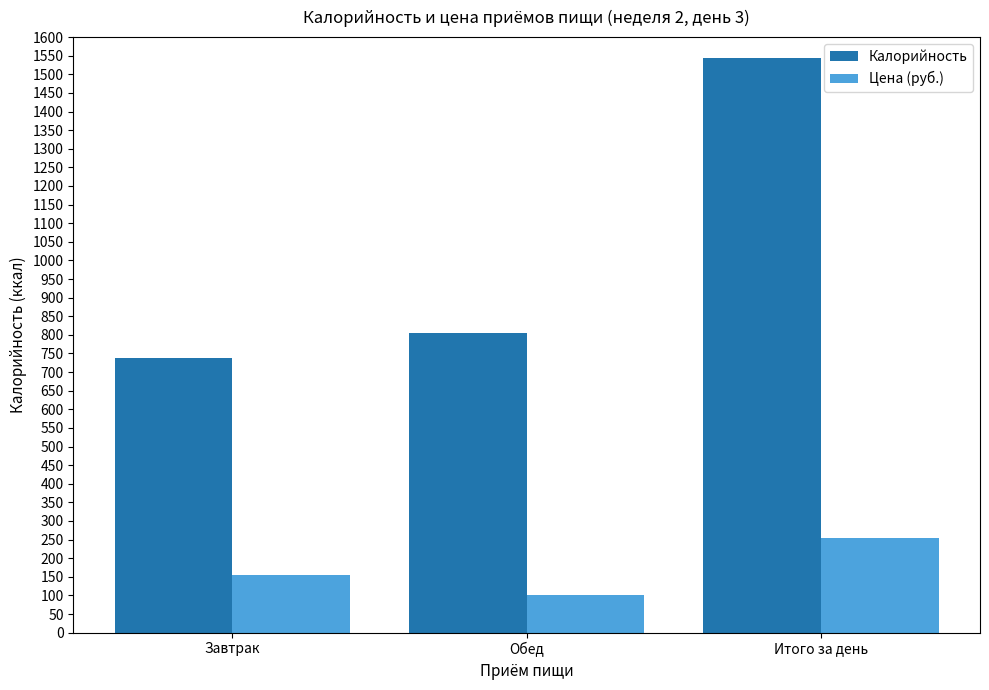

At Итого за день, list the series in order from largest to smallest.

Калорийность, Цена (руб.)